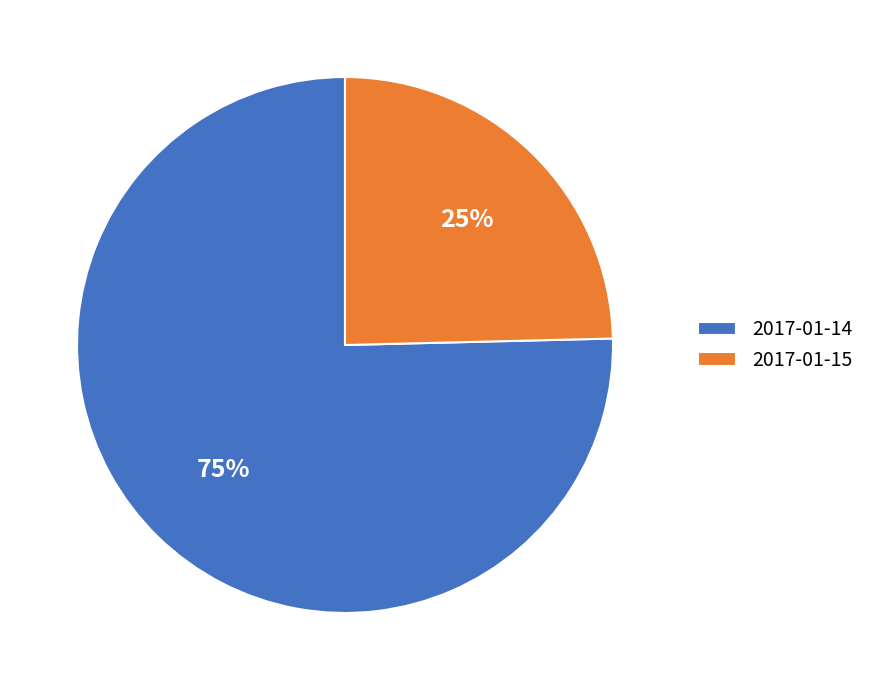

Is 2017-01-15 the majority of the pie?

No